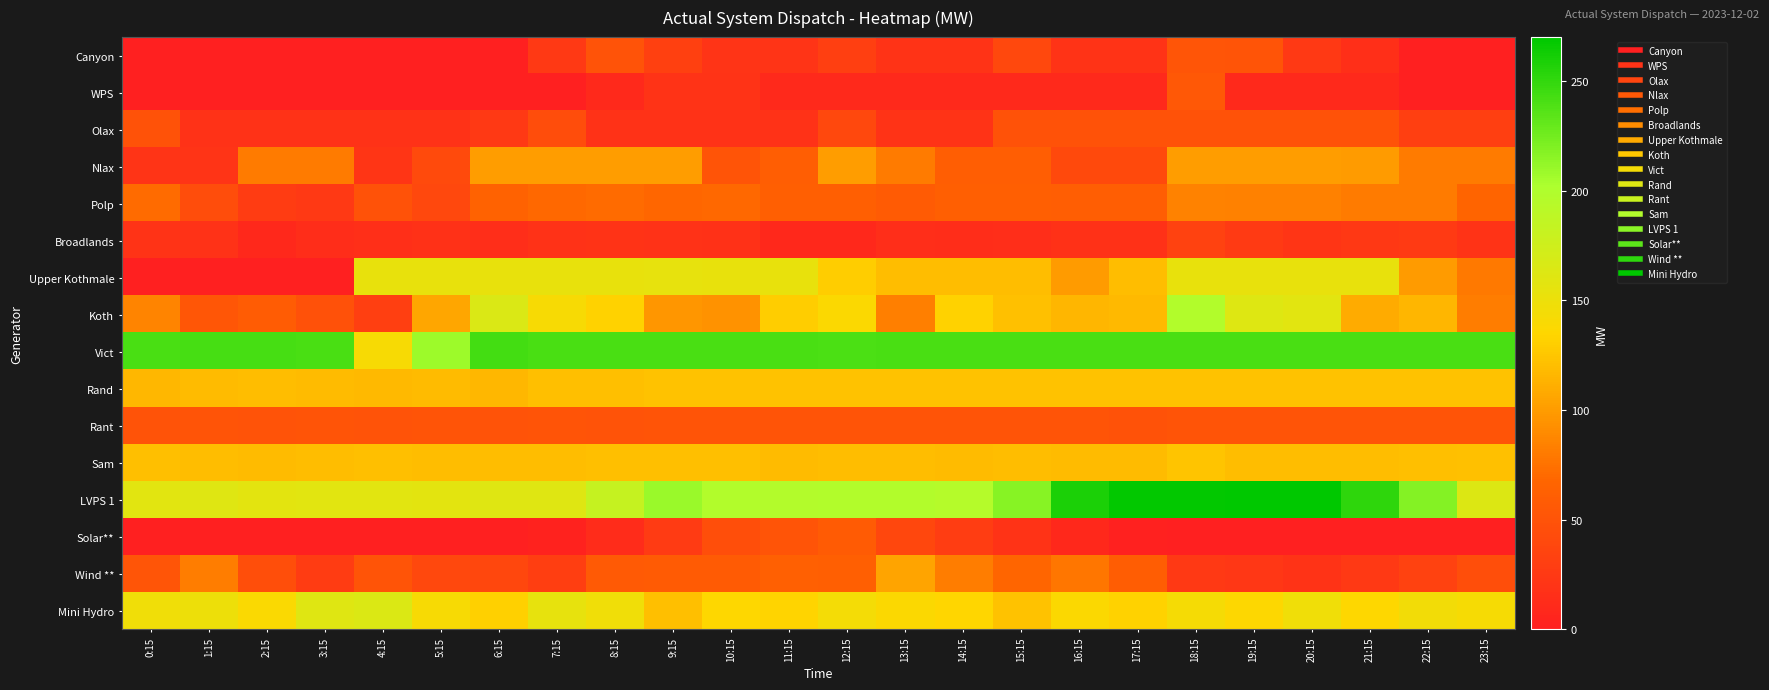

Which category has the lowest value across all series?

0:15